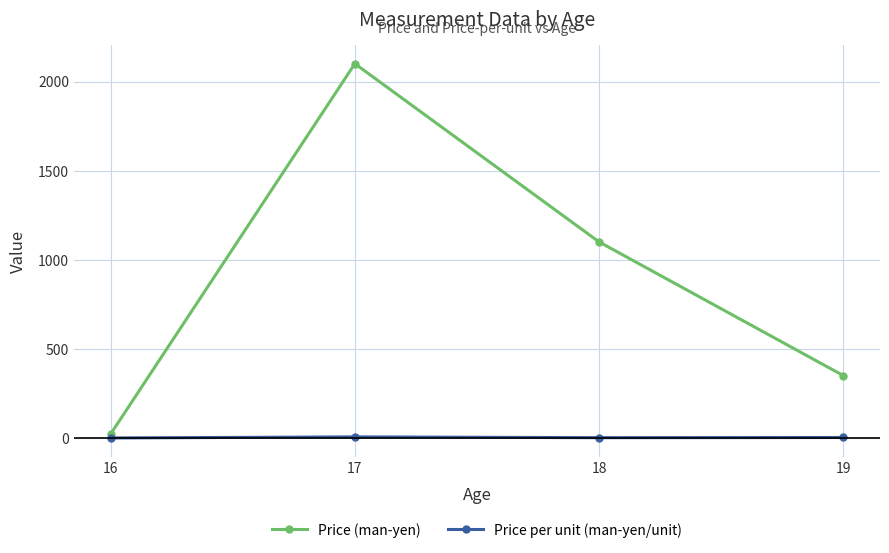

What is the average value of the Price per unit (man-yen/unit) series?

2.8